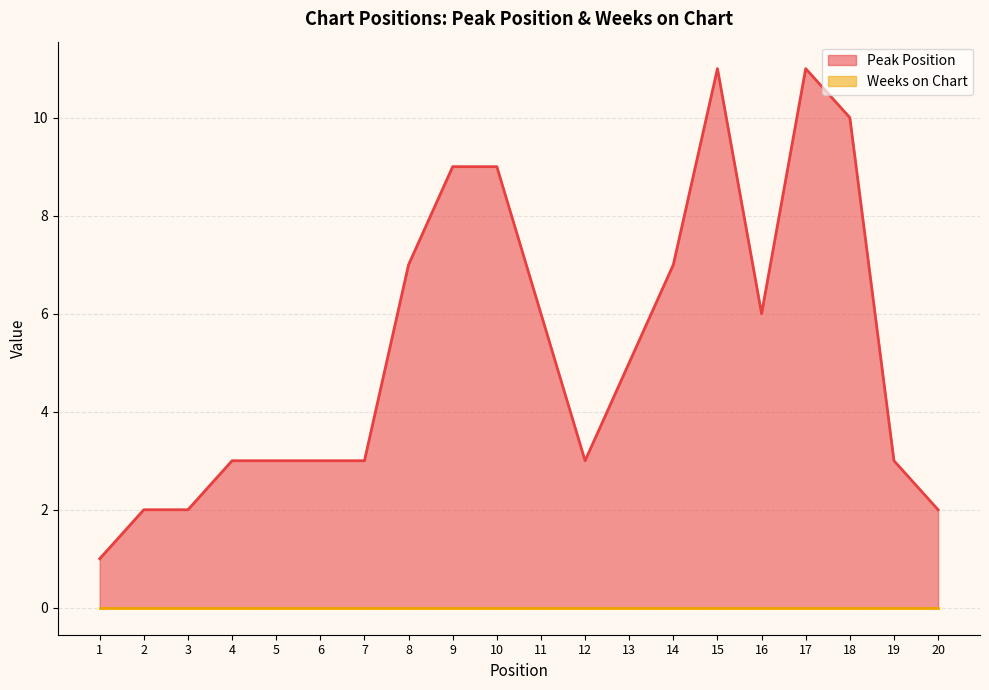

How many values are below 5?

10